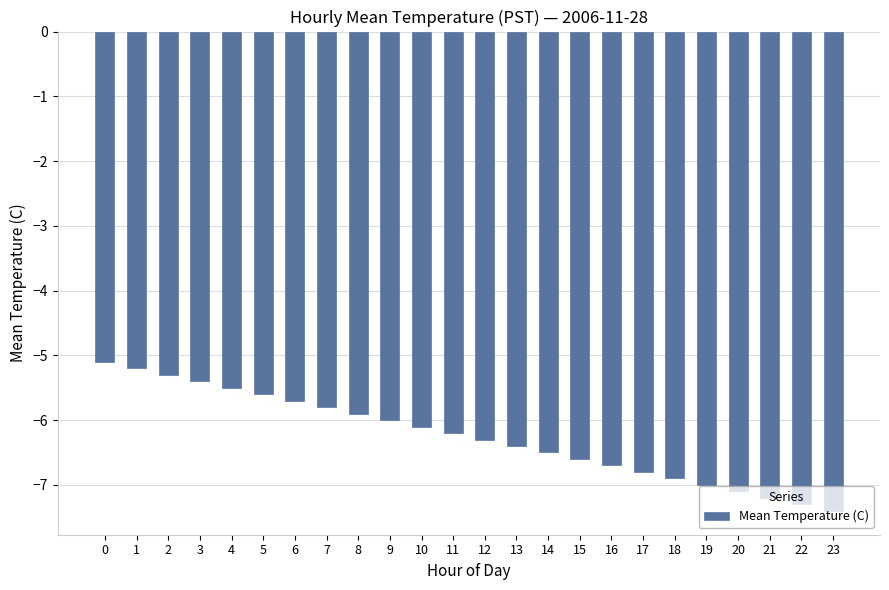

Rank the categories by value from highest to lowest.

0, 1, 2, 3, 4, 5, 6, 7, 8, 9, 10, 11, 12, 13, 14, 15, 16, 17, 18, 19, 20, 21, 22, 23